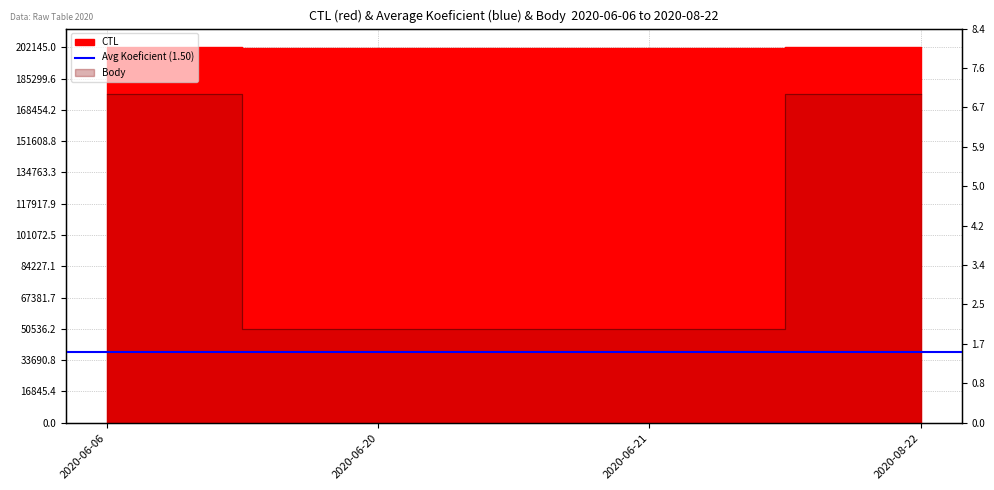

Reading left to right, transcribe all the data shown in this chart.

CTL: 202113	201613	201614	202145
Koeficient: 7	2	2	7